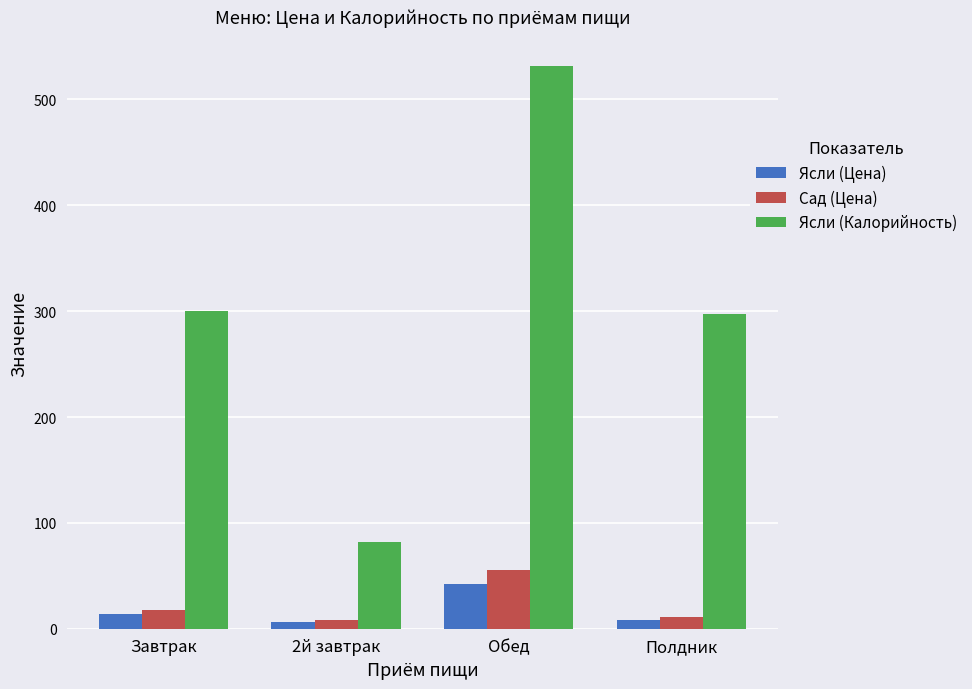

What is the greatest value displayed?

532.0